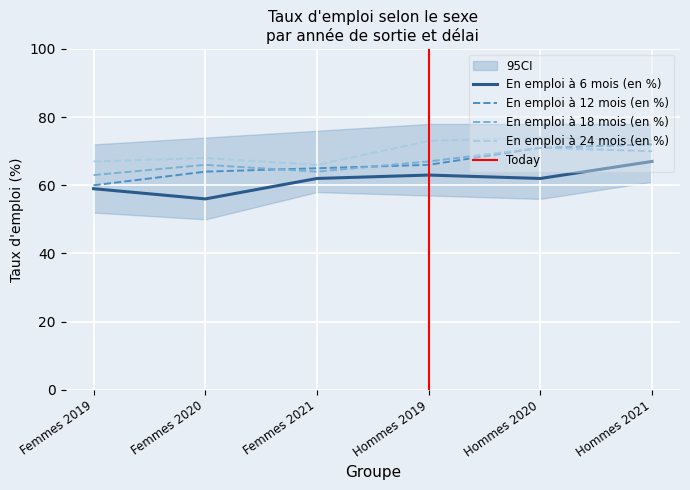

What is the sum of the En emploi à 12 mois (en %) values at Femmes 2019 and Femmes 2020?

124